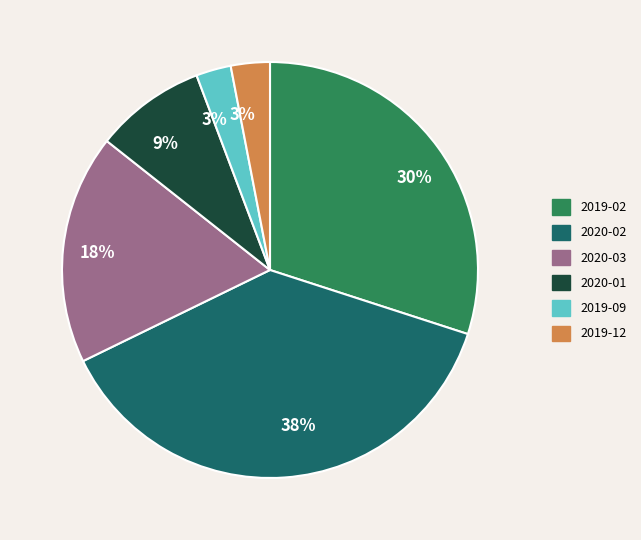

To the nearest percent, what is the combined percentage of 2019-12 and 2020-03?

21%